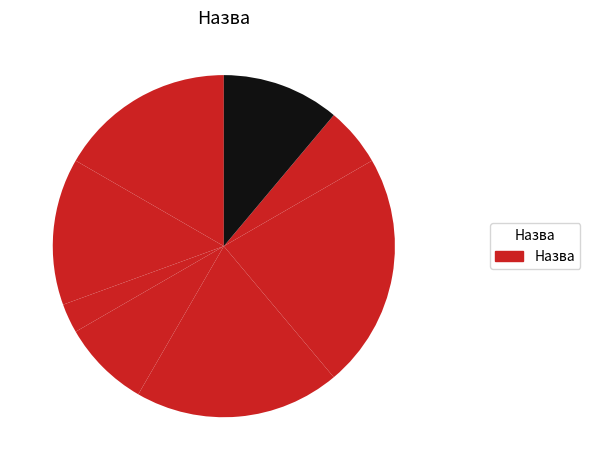

How many slices are in this pie chart?

8